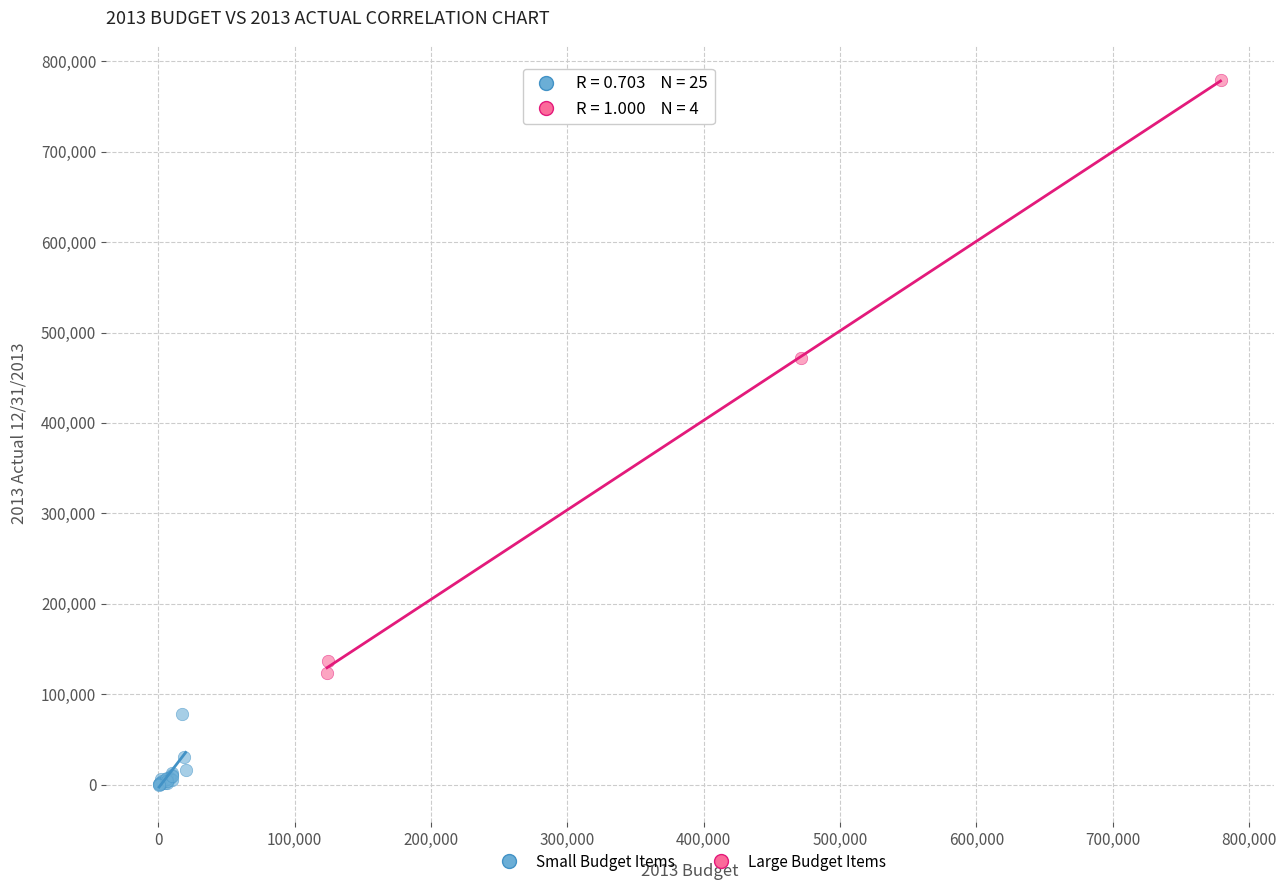

Which series reaches the maximum Y coordinate?

Large Budget Items